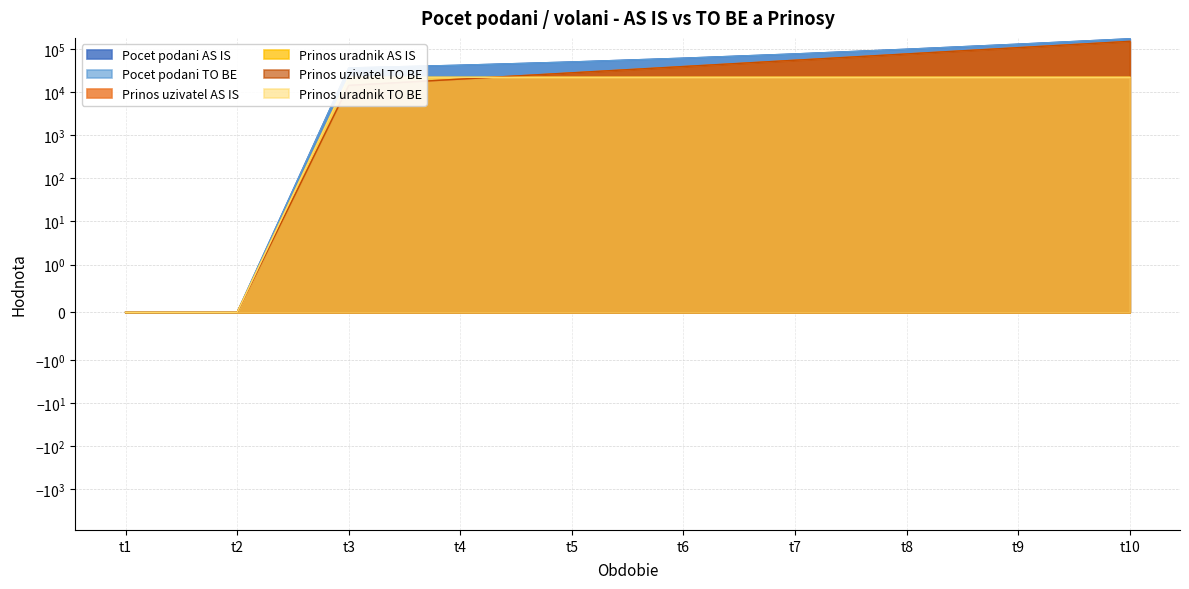

True or false: Prinos uradnik TO BE has a value of 14117.8 at t5.

False